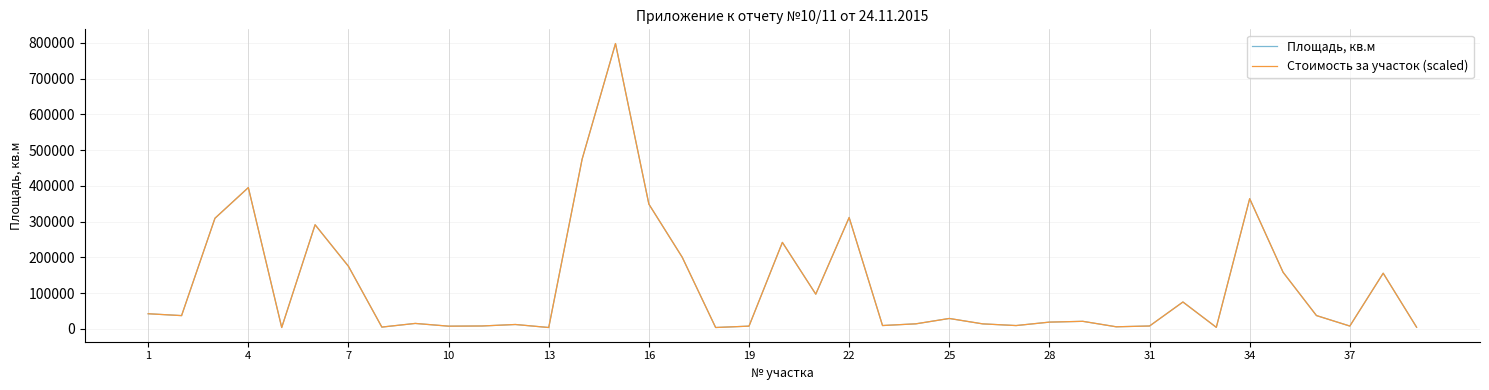

What is the greatest value displayed?

797922.0